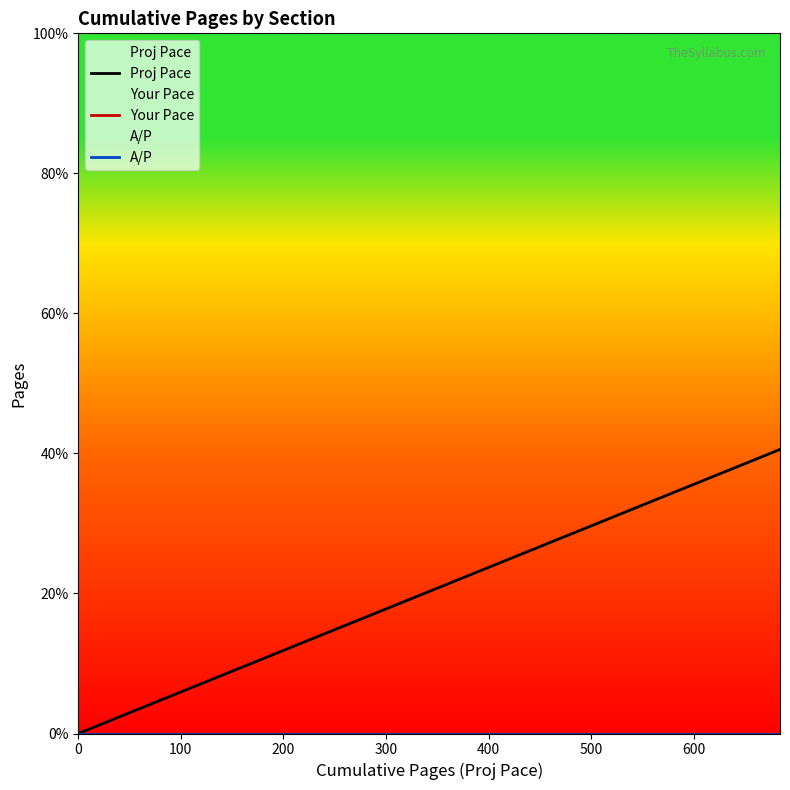

True or false: Your Pace has a value of 0.0 at 300.

True